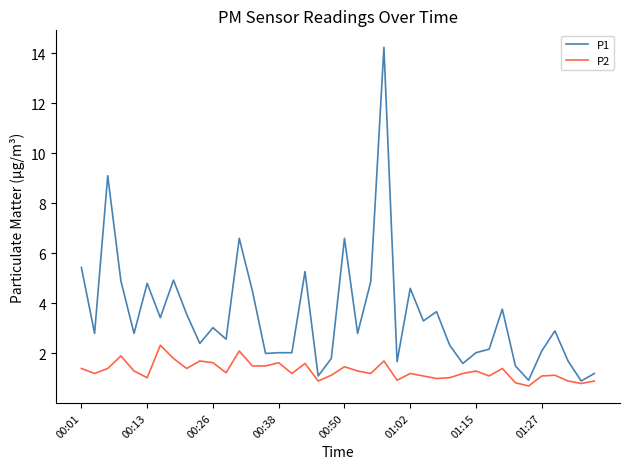

Which series has the largest range (max minus min)?

P1